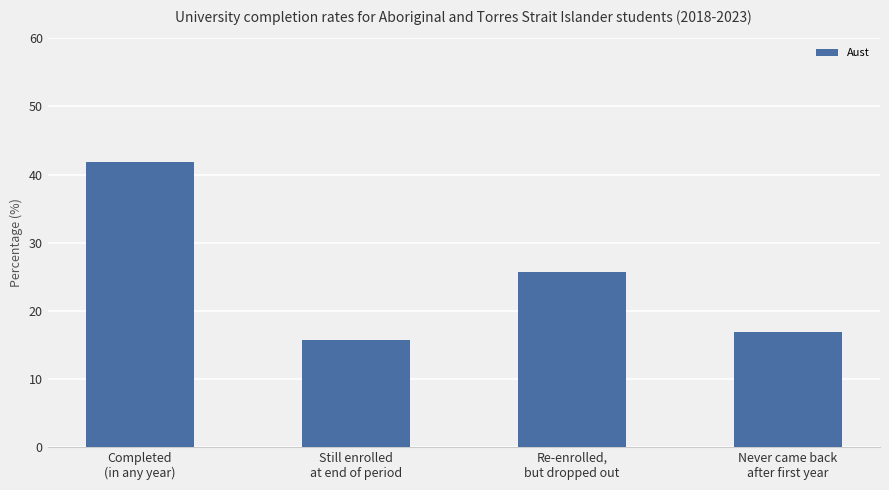

At which label does the data first exceed 25?

Completed
(in any year)